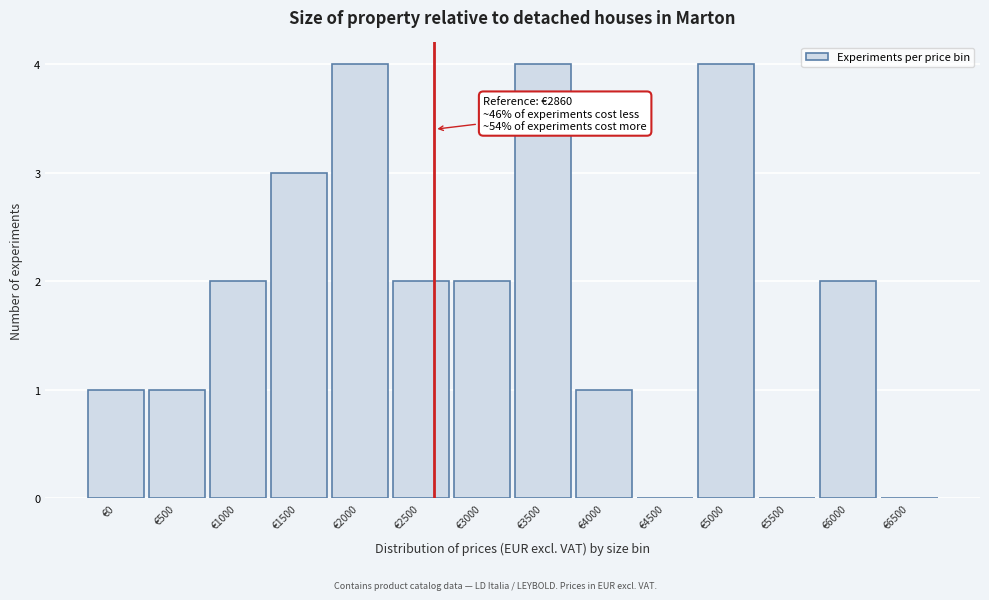

Reading left to right, what are all the values shown in this chart?

€0=1	€500=1	€1000=2	€1500=3	€2000=4	€2500=2	€3000=2	€3500=4	€4000=1	€4500=0	€5000=4	€5500=0	€6000=2	€6500=0